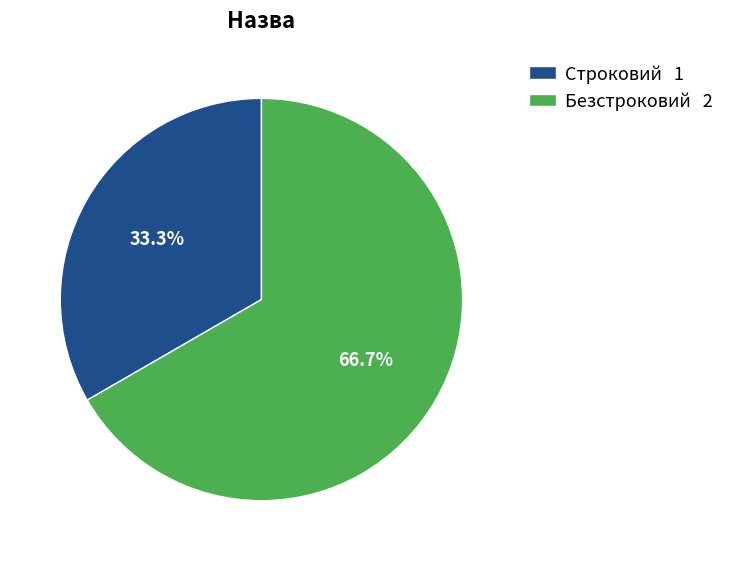

How many segments does this pie chart have?

2